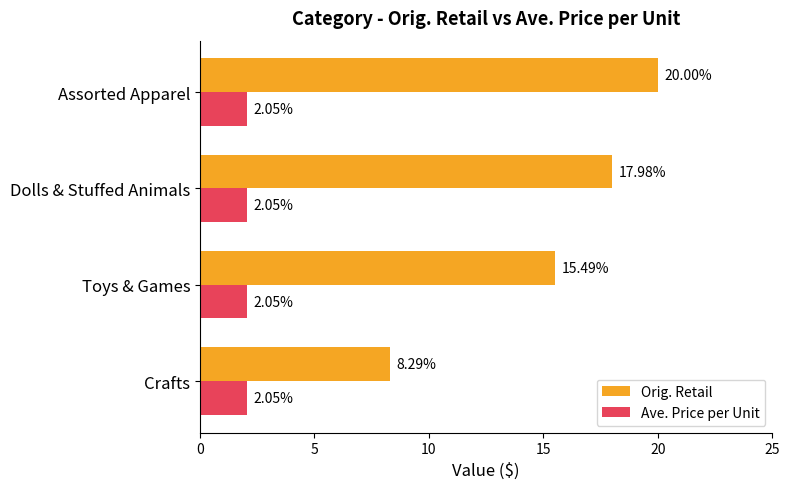

List the series in order of their overall mean, highest first.

Orig. Retail, Ave. Price per Unit